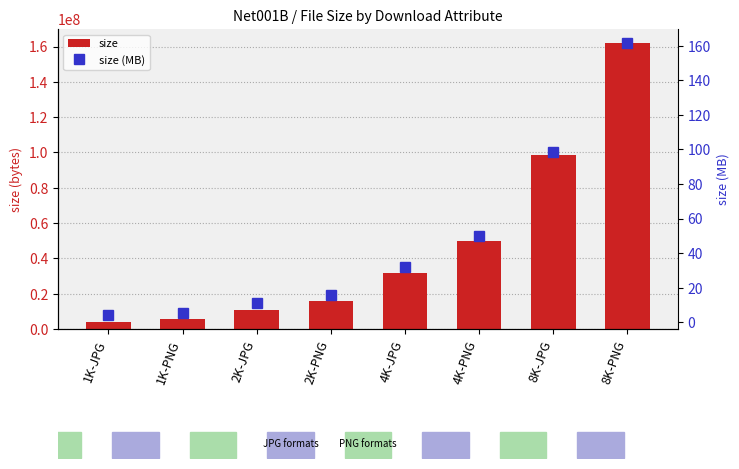

At how many categories does at least one series exceed 50669802?

2